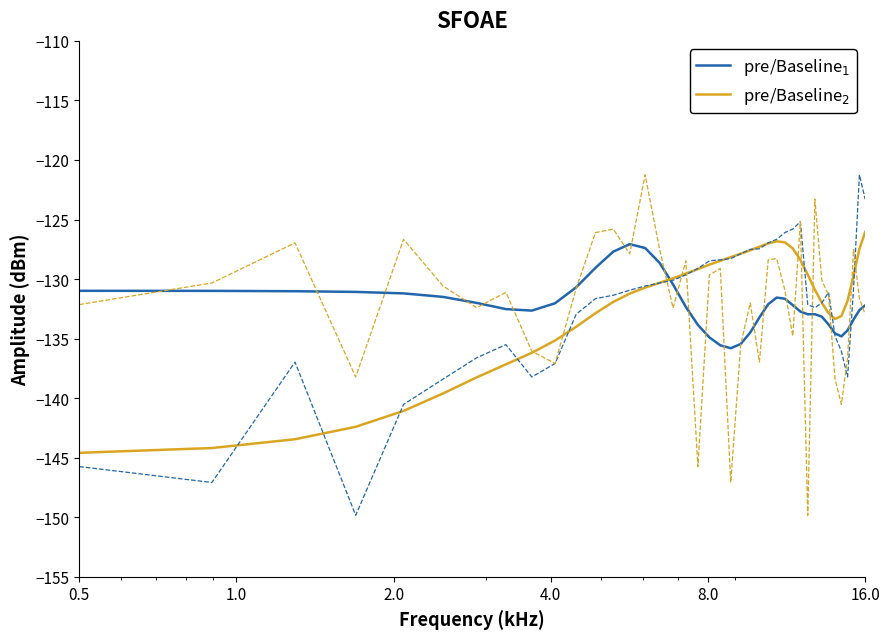

True or false: pre/Baseline$_1$ has a value of -188.7 at 4.0.

False